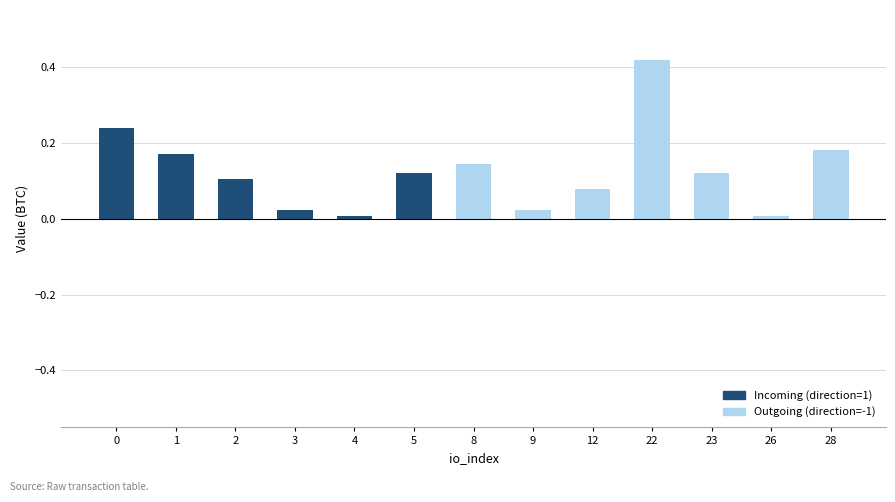

What is the average value of the Incoming (direction=1) series?

0.1